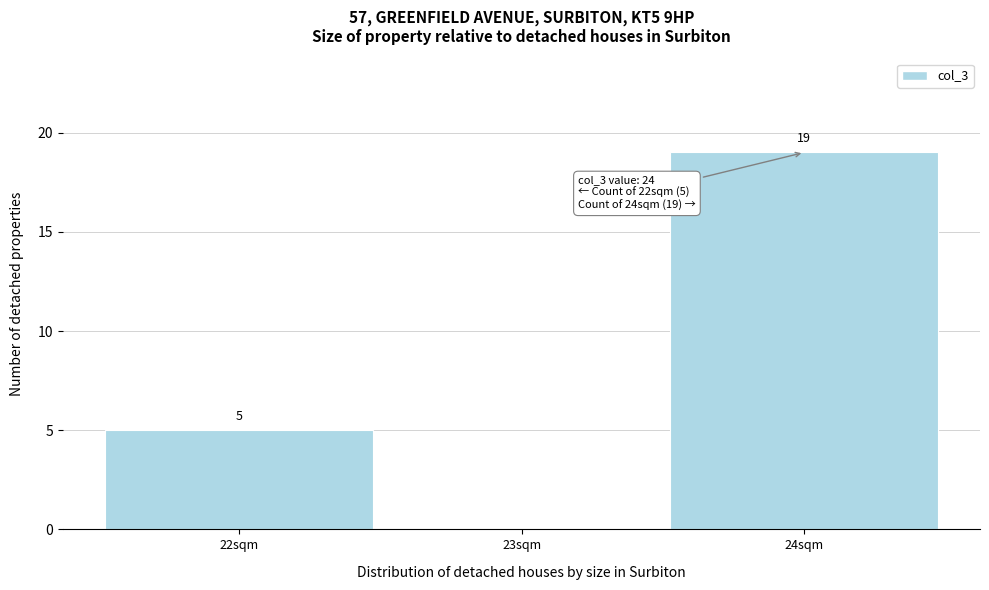

Over which range of the x-axis is the bar tallest?

23.5 to 24.5